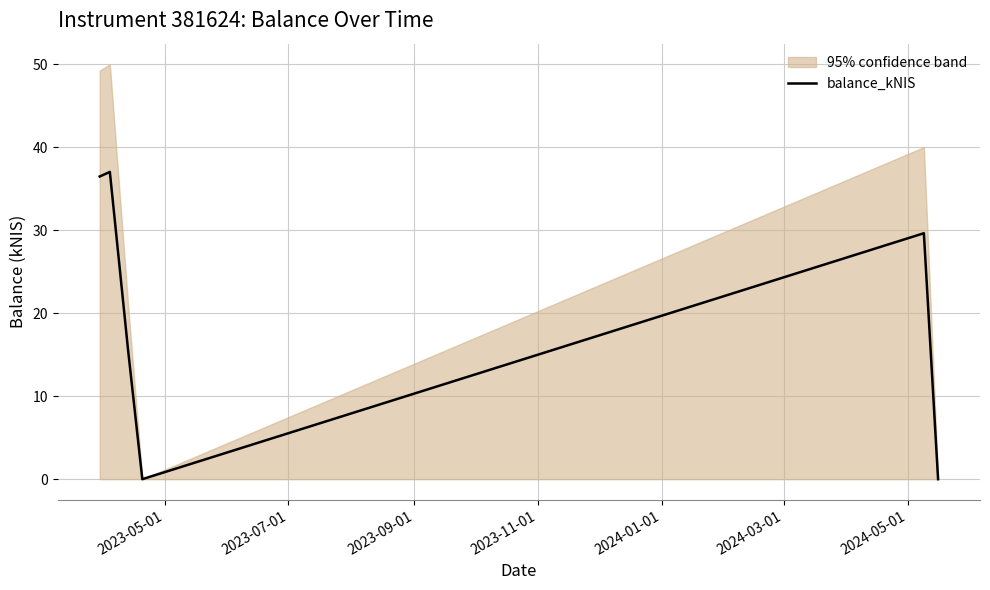

The chart shows a value of 52.0 at 2023-07-01. True or false?

False